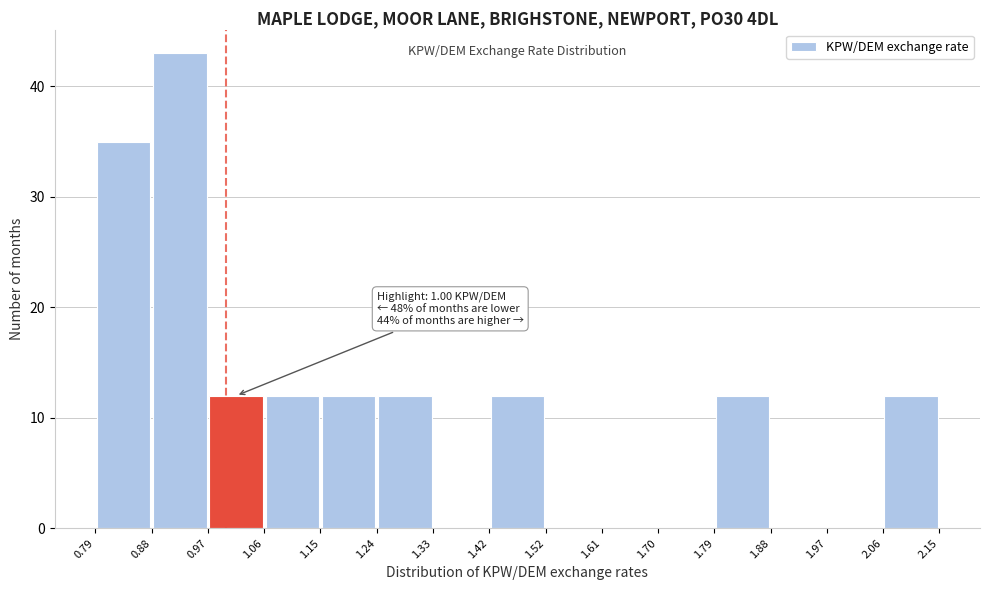

Which range on the x-axis has the tallest bar?

0.88 to 0.97